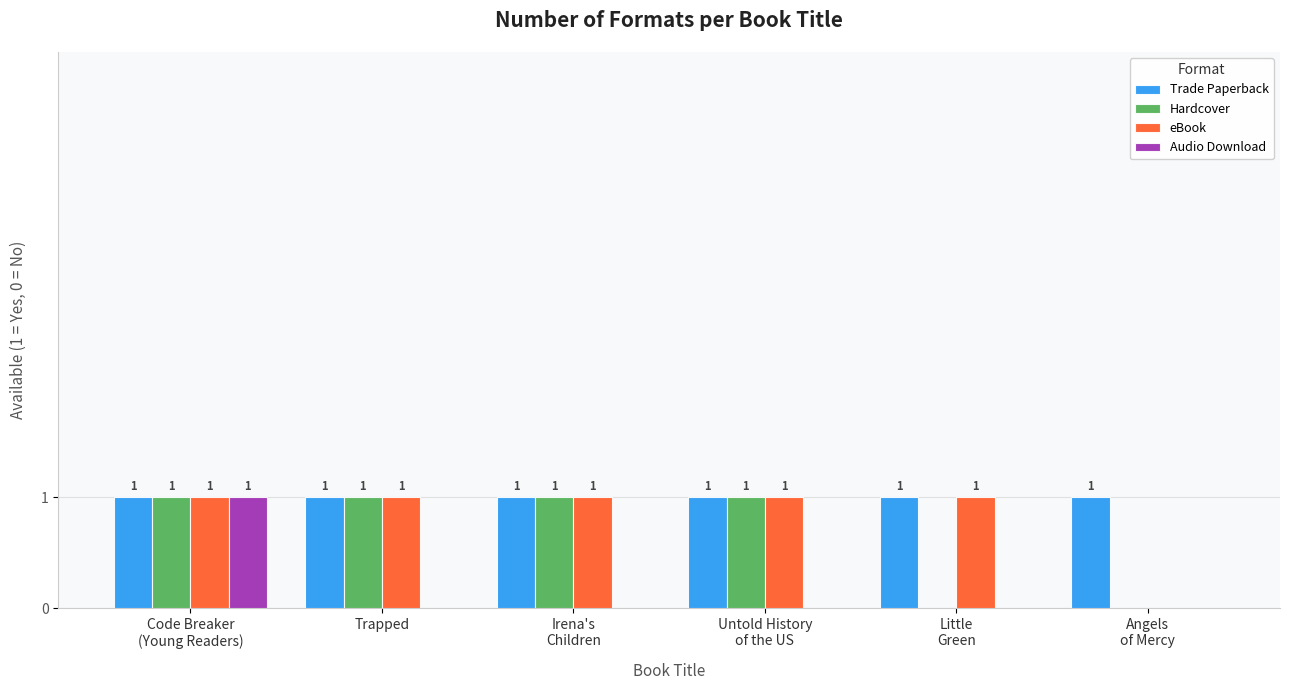

How many groups of bars are there?

6